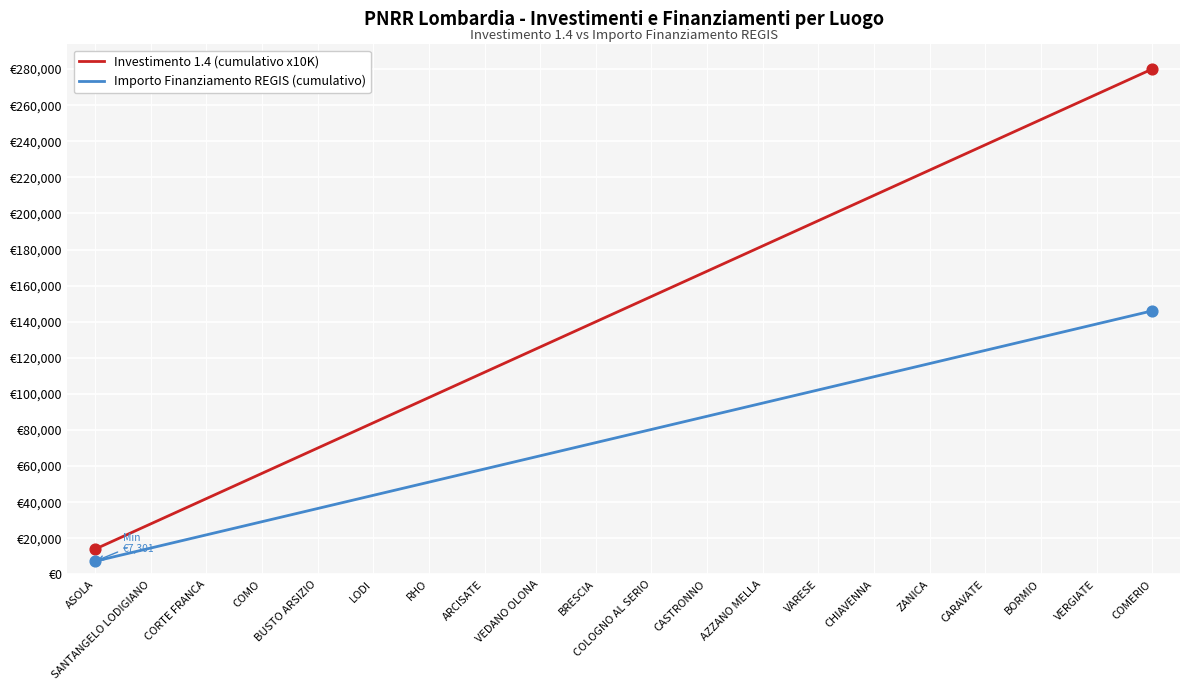

At how many categories does at least one series exceed 27279?

19